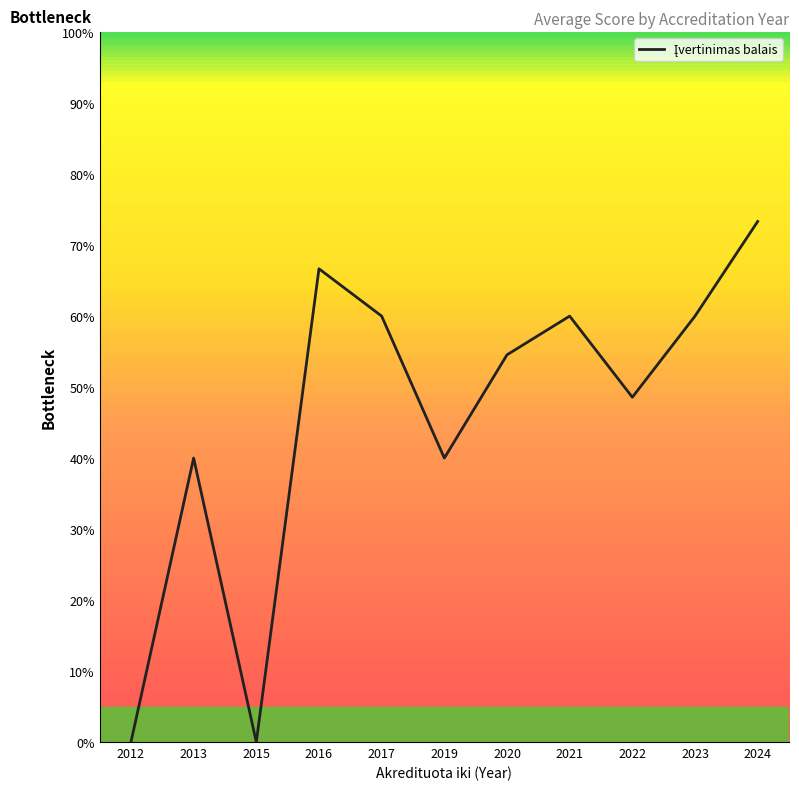

True or false: the data has more than 2 interior local peaks.

True